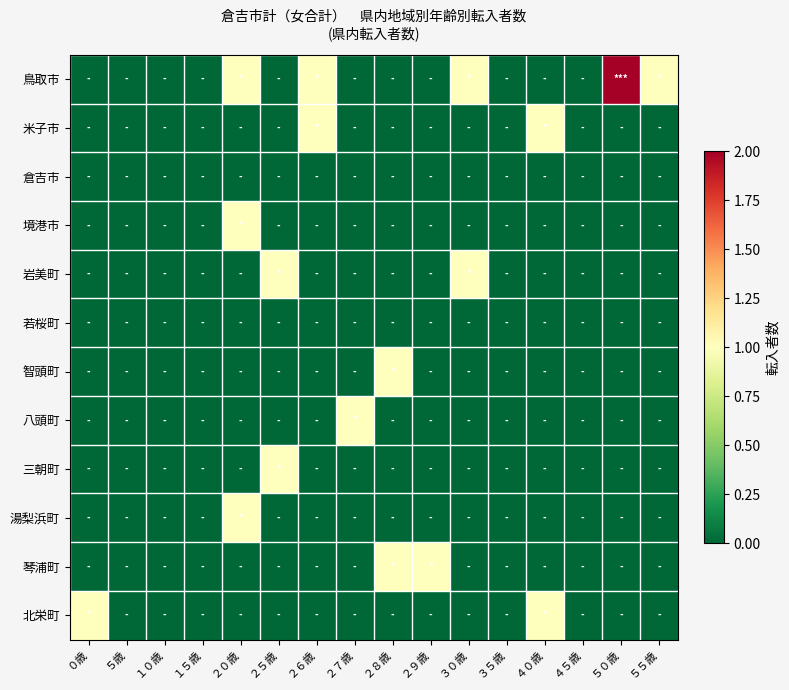

Between ０歳 and ３０歳, which is larger?

３０歳